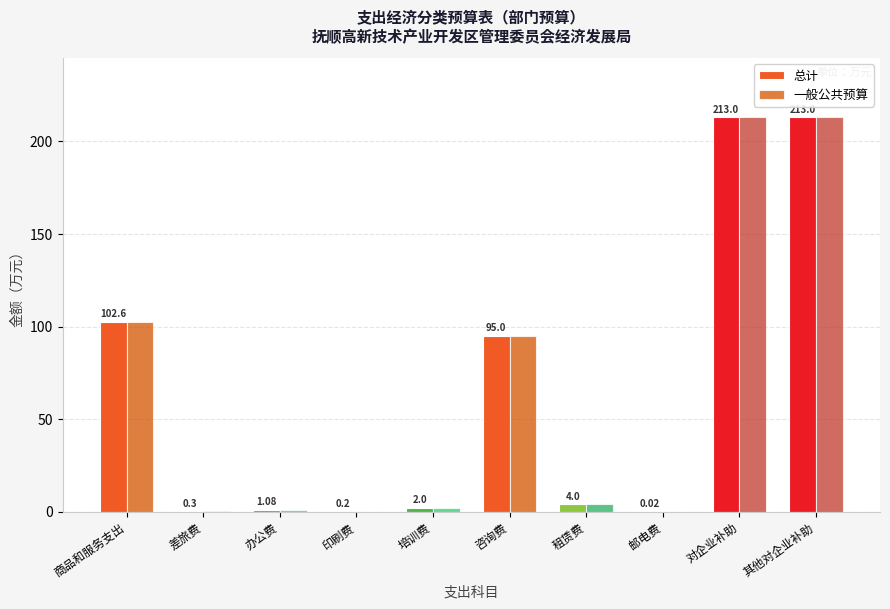

What is the greatest value displayed?

213.0